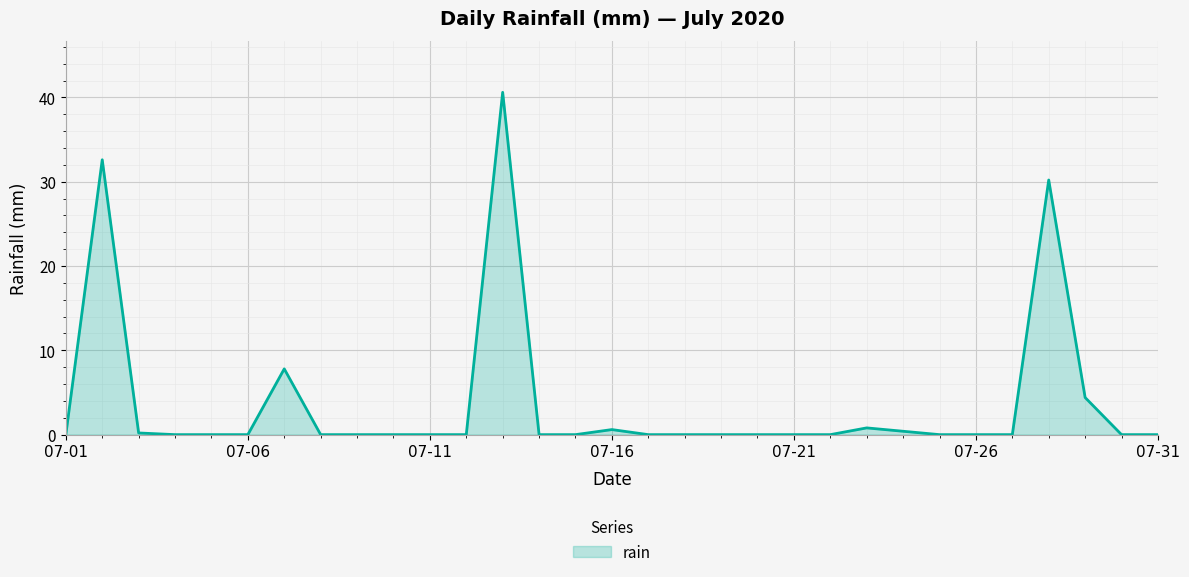

The value at 07-11 is 17.6. True or false?

False